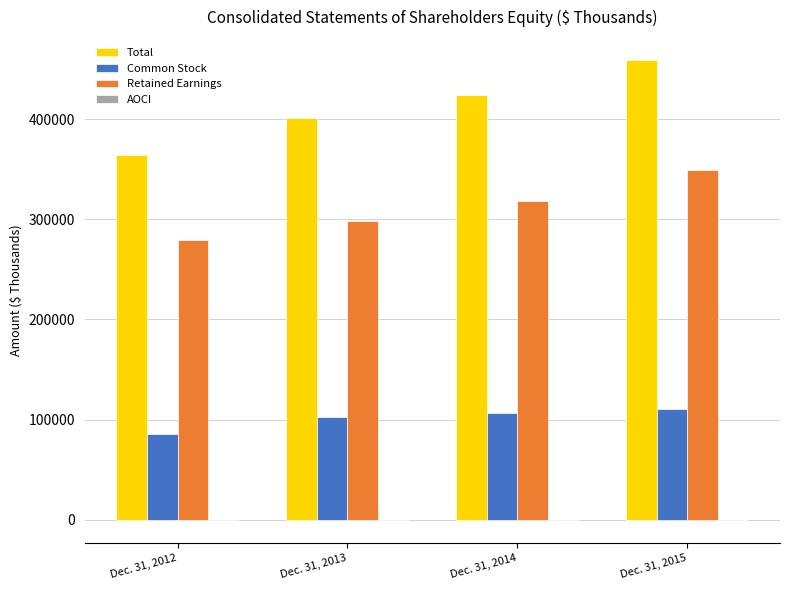

What is the greatest value displayed?

459063